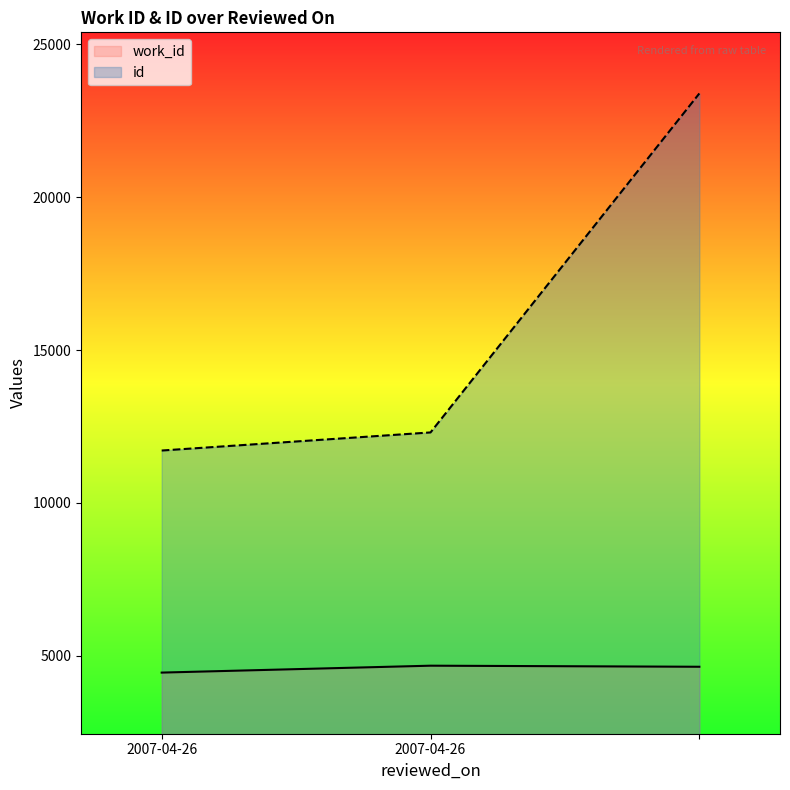

Does the chart display data point markers on the line(s)?

No